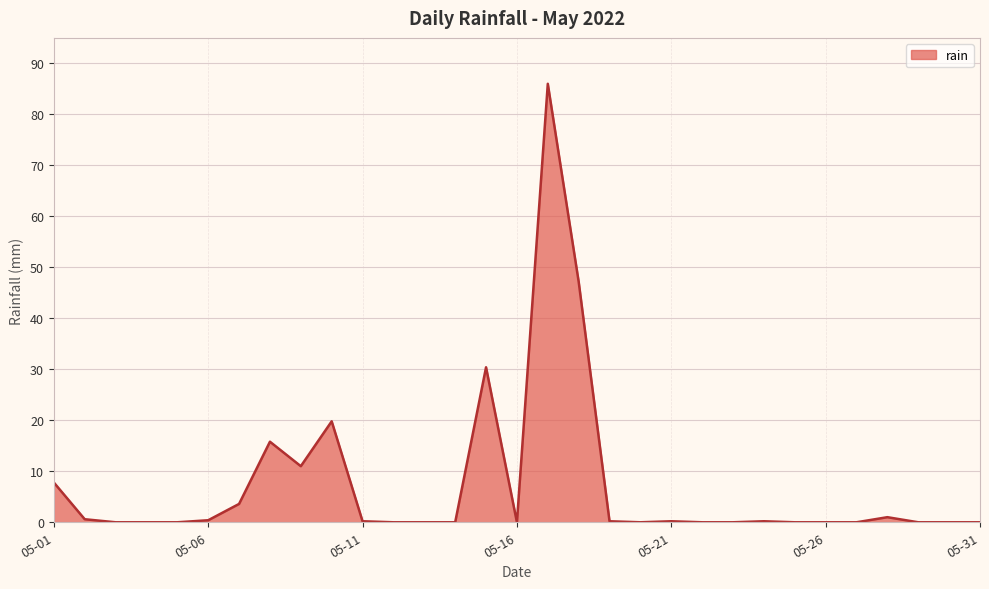

What is the average value?

7.2